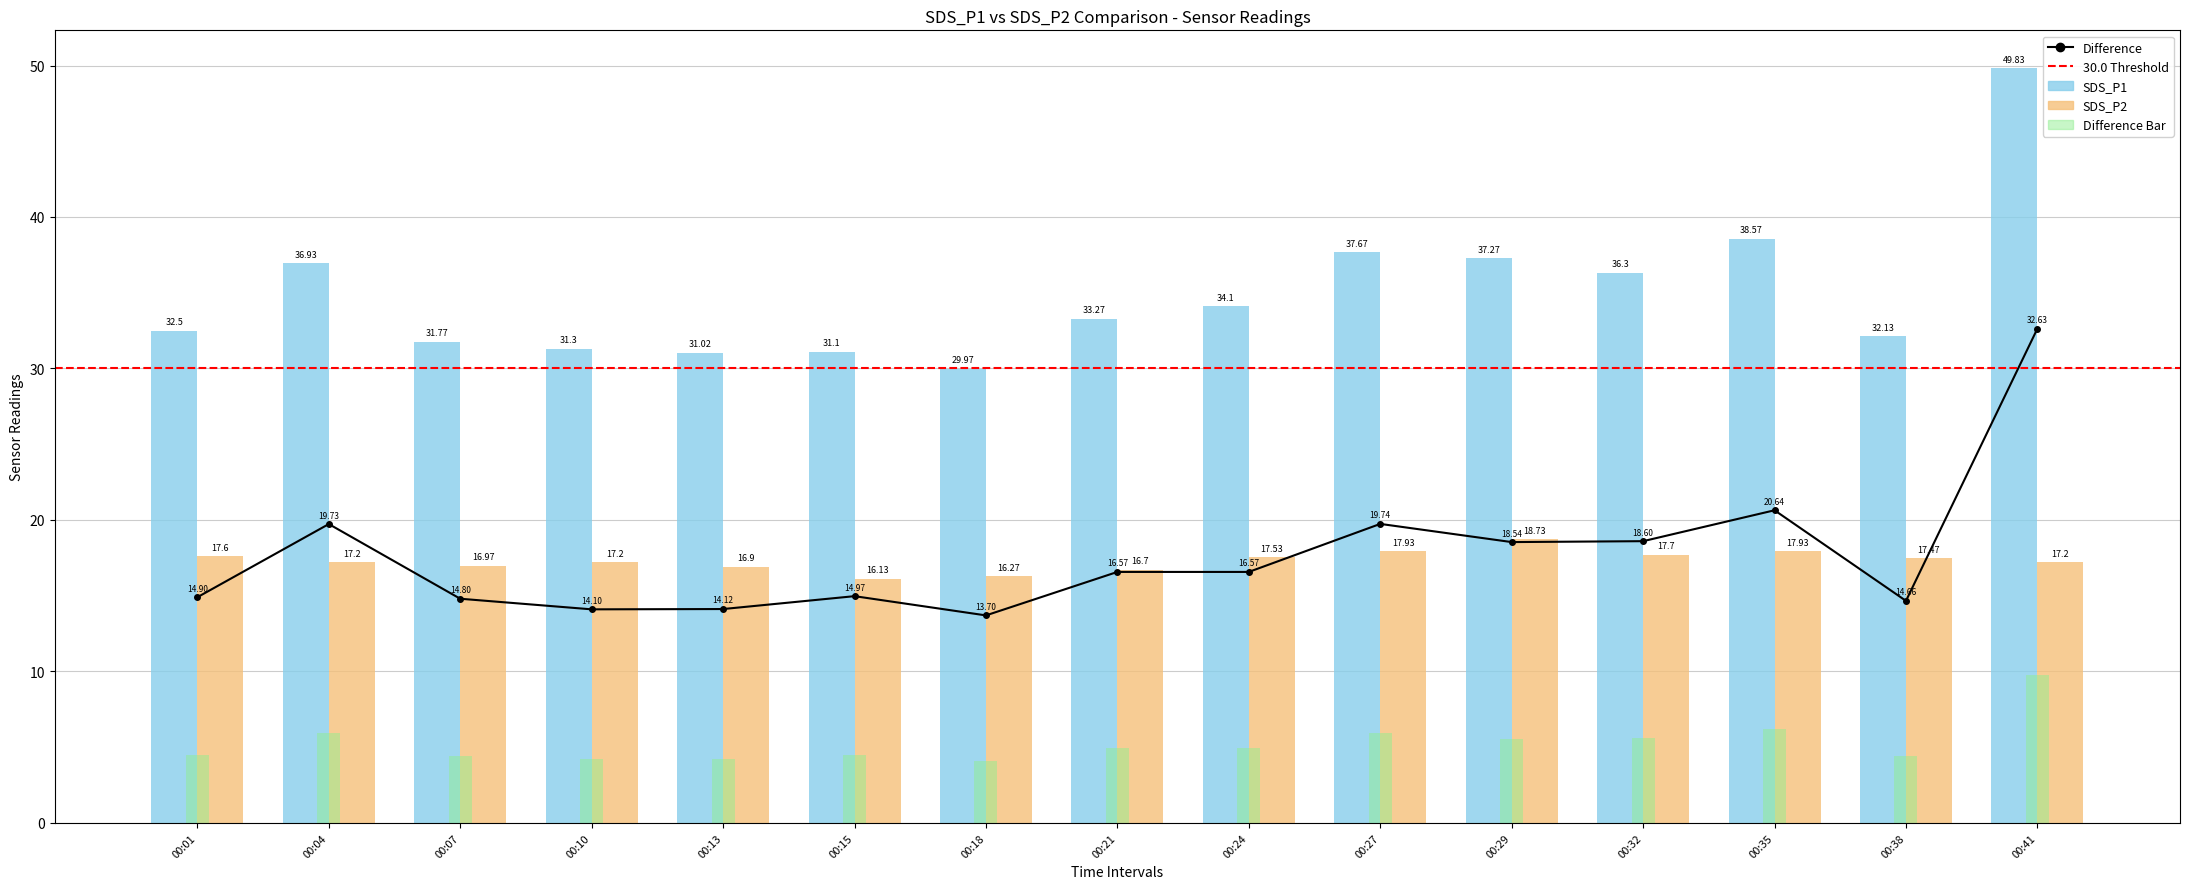

Reading left to right, transcribe all the data shown in this chart.

SDS_P1: 00:01=32.5	00:04=36.9	00:07=31.8	00:10=31.3	00:13=31.0	00:15=31.1	00:18=30.0	00:21=33.3	00:24=34.1	00:27=37.7	00:29=37.3	00:32=36.3	00:35=38.6	00:38=32.1	00:41=49.8
SDS_P2: 00:01=17.6	00:04=17.2	00:07=17.0	00:10=17.2	00:13=16.9	00:15=16.1	00:18=16.3	00:21=16.7	00:24=17.5	00:27=17.9	00:29=18.7	00:32=17.7	00:35=17.9	00:38=17.5	00:41=17.2